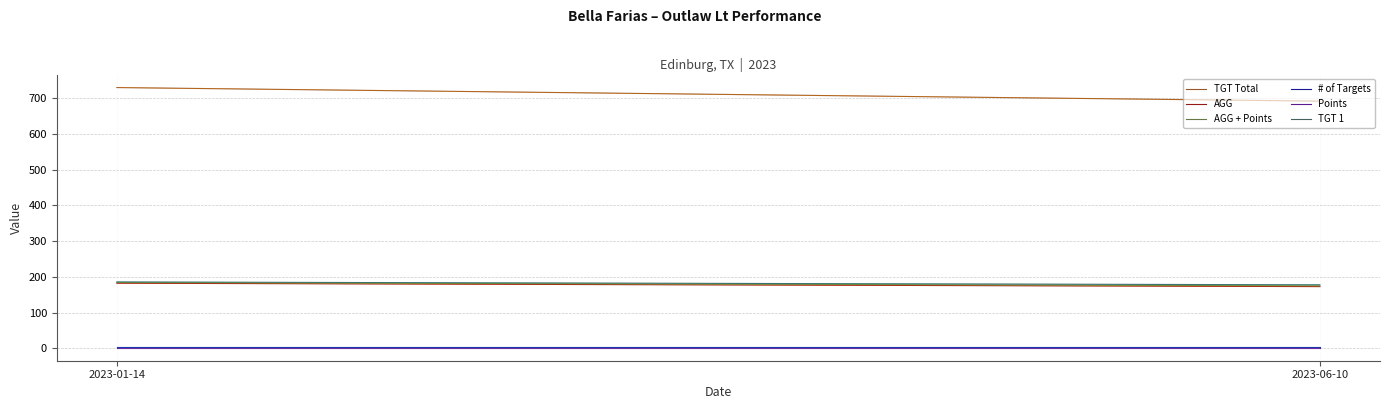

Which has a higher value, 2023-01-14 or 2023-06-10?

2023-01-14